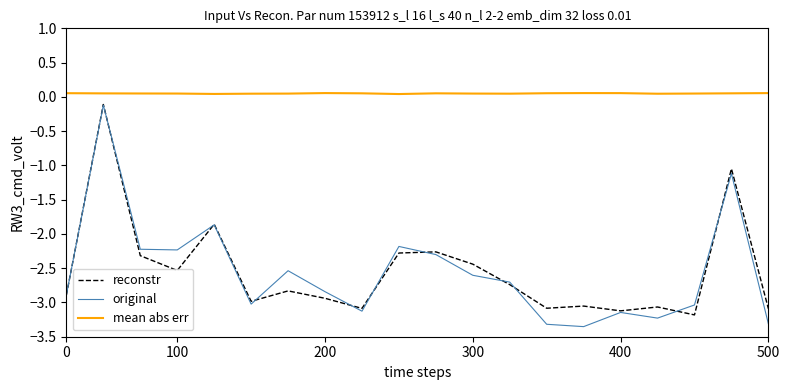

How many series are shown in this chart?

3